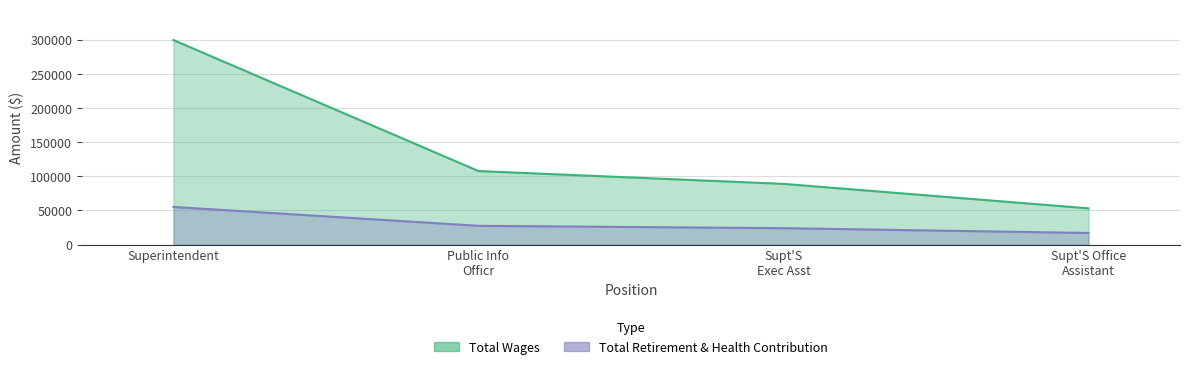

How many categories are shown in the chart?

4